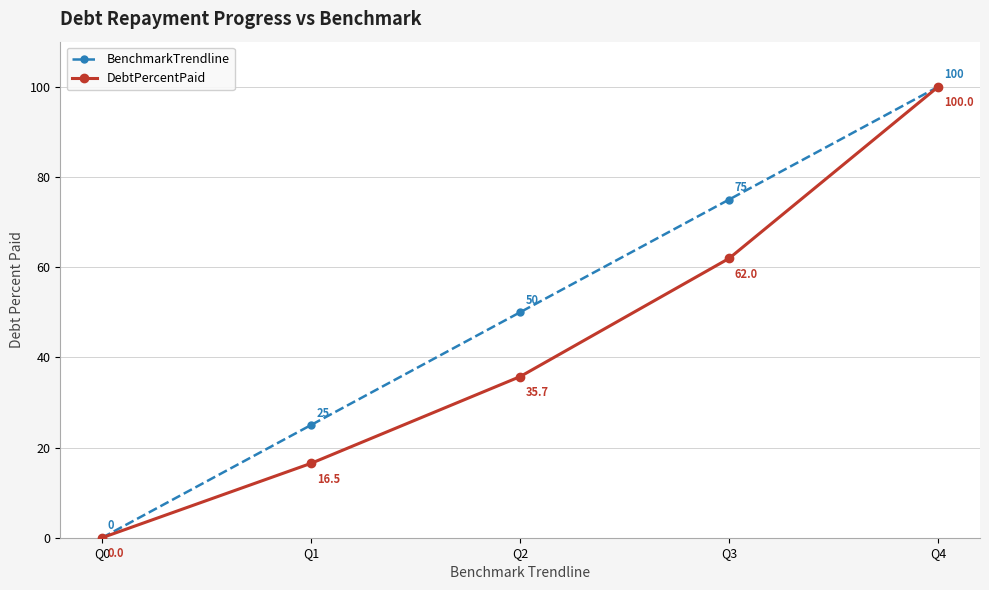

What is the value of the DebtPercentPaid point at the 3rd from the left?

35.7